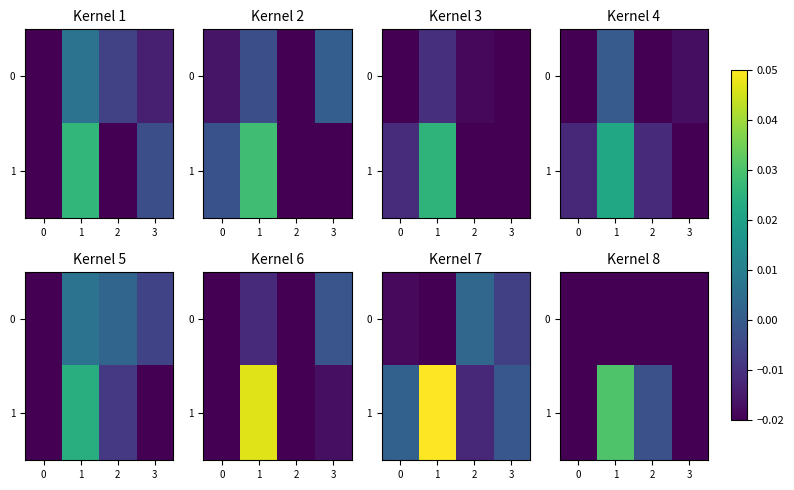

Which series has the largest total across all categories?

1